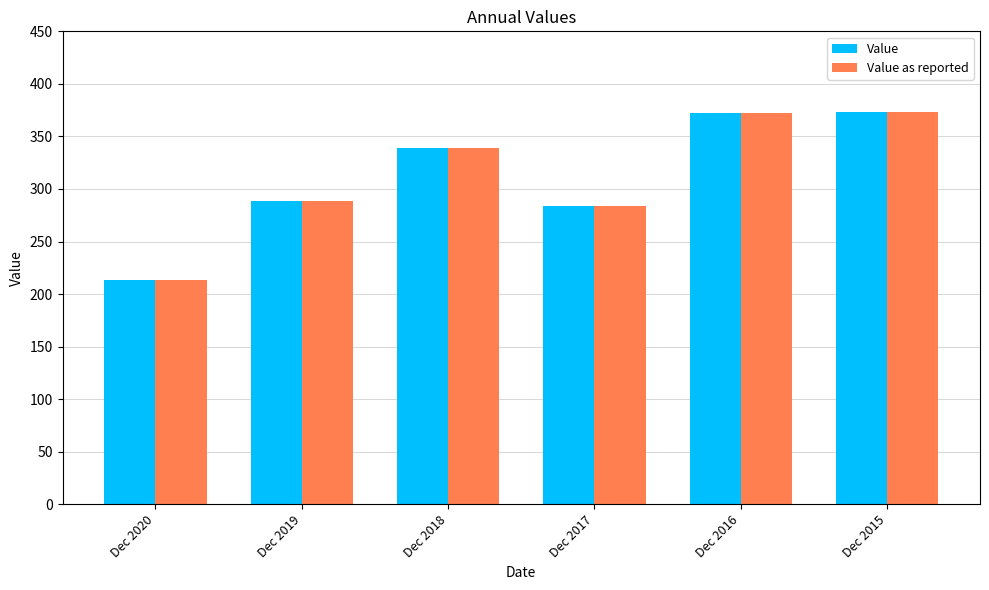

At how many categories does at least one series exceed 259?

5